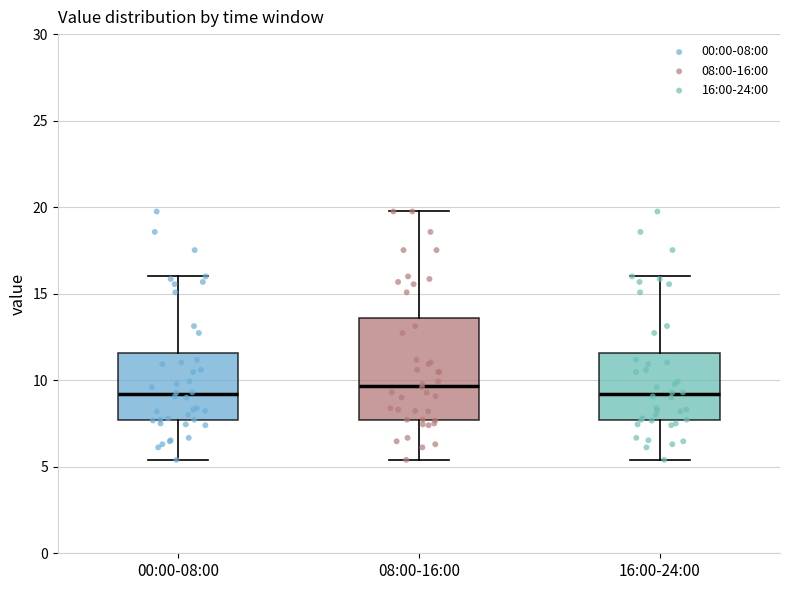

Reading left to right, read every box against the y-axis: the position of its median line, the range the box covers, and the ends of its whiskers. The values are not printed on the chart, so give them approximately, as read against the axis.

00:00-08:00: median 9.0, box 7.5 to 11.5, whiskers 5.5 to 16.0
08:00-16:00: median 9.5, box 7.5 to 13.5, whiskers 5.5 to 20.0
16:00-24:00: median 9.0, box 7.5 to 11.5, whiskers 5.5 to 16.0